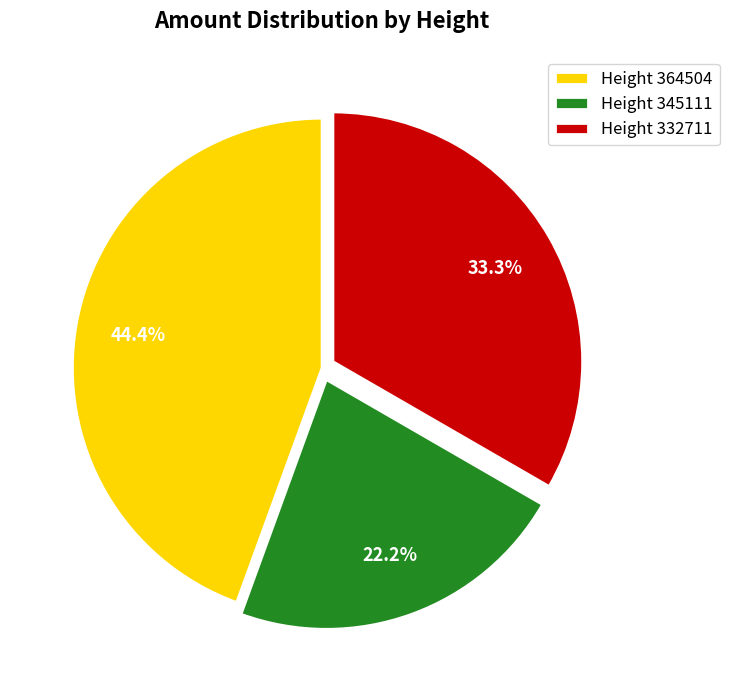

What percentage is NOT represented by Height 364504?

55.6%